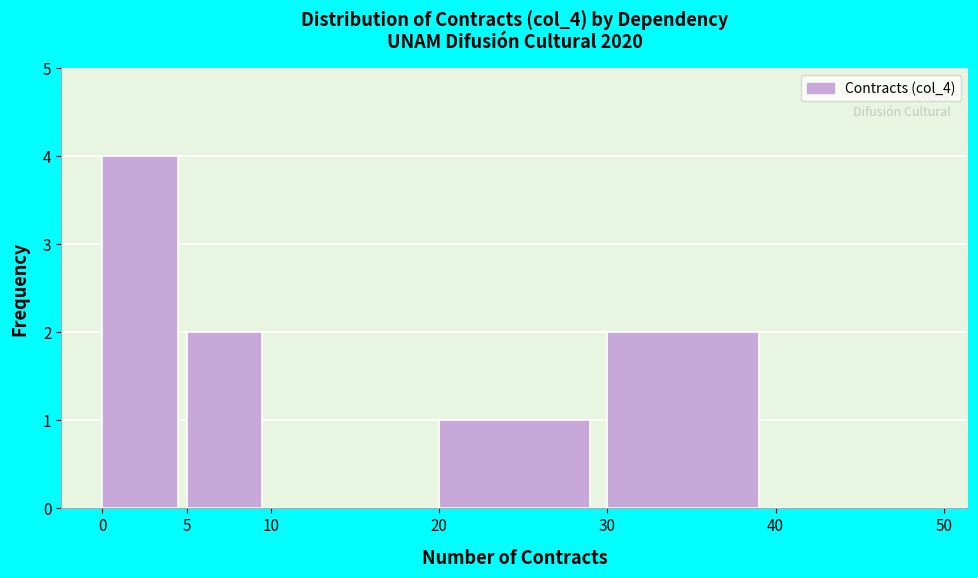

Reading left to right, list every bar in this chart as the range it spans on the x-axis followed by its height. The values are not printed on the chart, so give them approximately, as read against the axis.

0 to 5: 4
5 to 10: 2
10 to 20: 0
20 to 30: 1
30 to 40: 2
40 to 50: 0